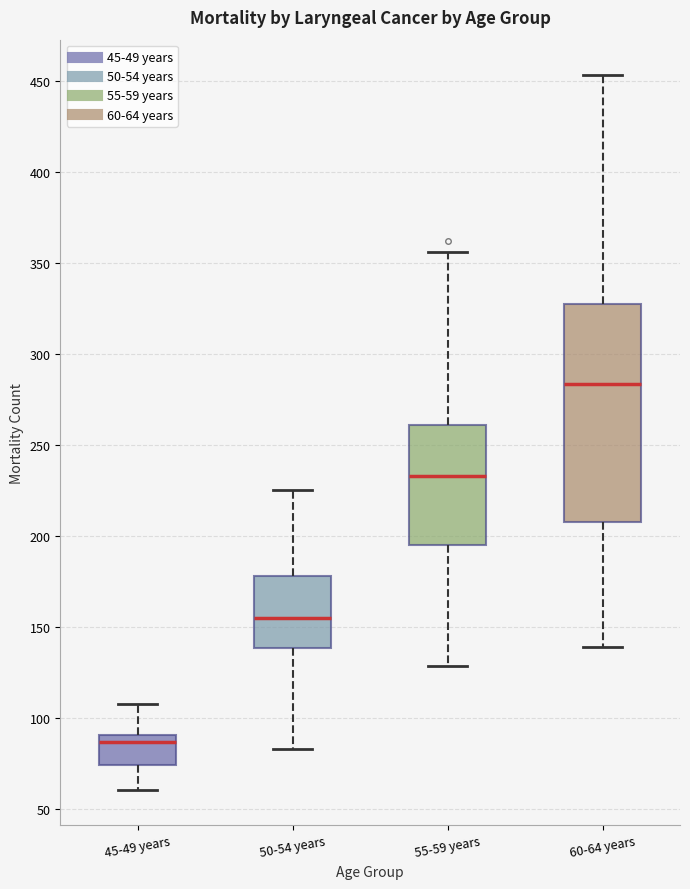

Reading left to right, read every box against the y-axis: the position of its median line, the range the box covers, and the ends of its whiskers. The values are not printed on the chart, so give them approximately, as read against the axis.

45-49 years: median 85, box 75 to 90, whiskers 60 to 110
50-54 years: median 155, box 140 to 180, whiskers 85 to 225
55-59 years: median 235, box 195 to 260, whiskers 130 to 355
60-64 years: median 285, box 210 to 330, whiskers 140 to 455